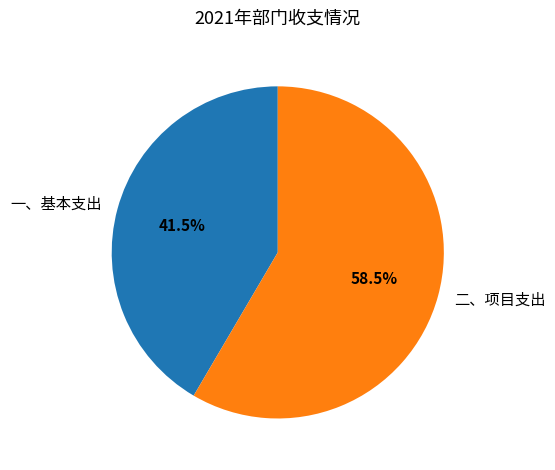

Count the number of slices in the pie.

2